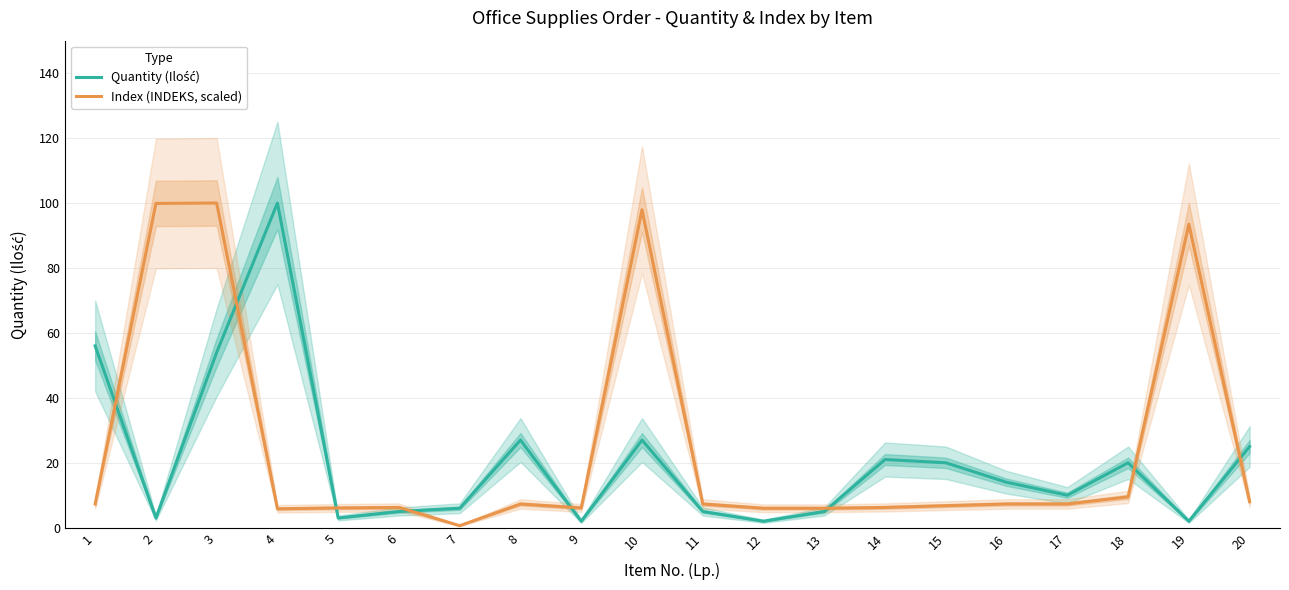

Which series has the largest total across all categories?

Index (INDEKS, scaled)